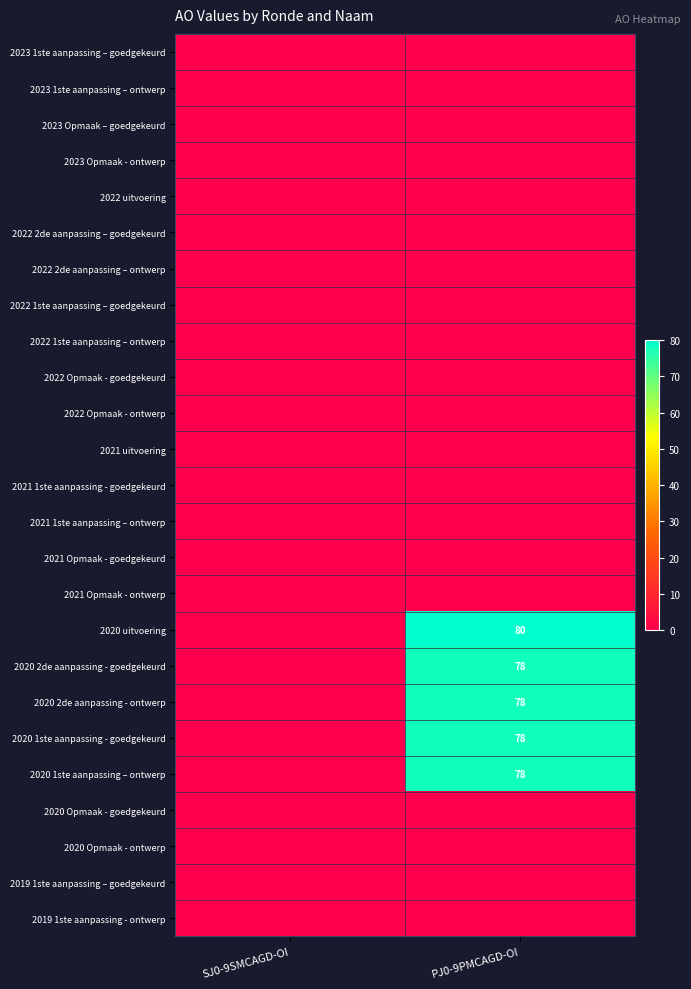

True or false: 2020 uitvoering has a value of 80 at PJ0-9PMCAGD-OI.

True